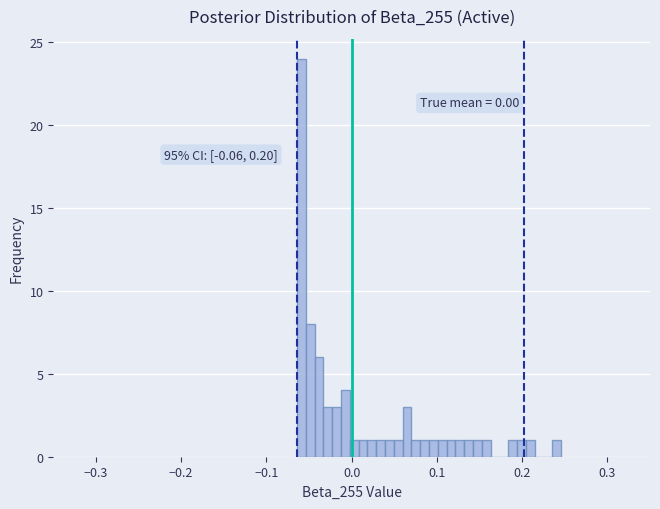

Around what value on the x-axis is the tallest bar? Give the approximate position of its centre, as read against the axis.

-0.06